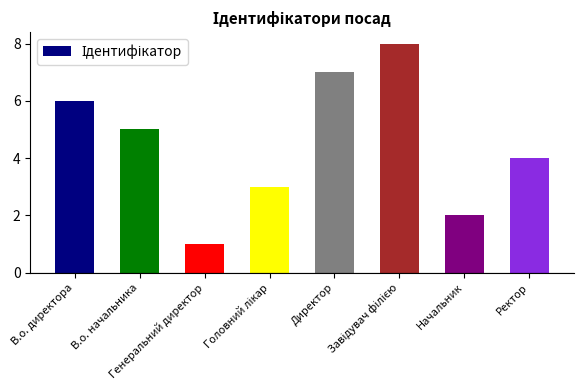

What is the label of the 2nd bar from the left?

В.о. начальника